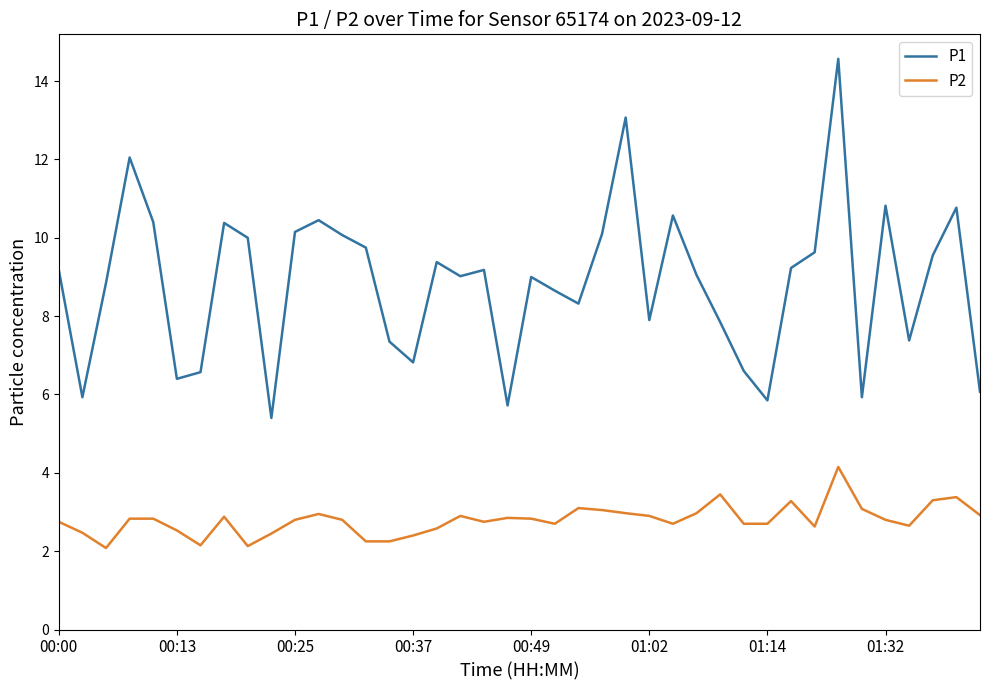

Which series has the largest range (max minus min)?

P1